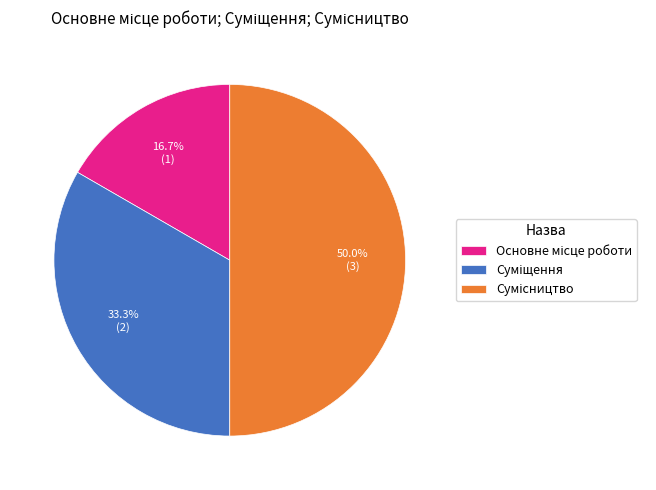

To the nearest percent, what portion does Сумісництво represent?

50%